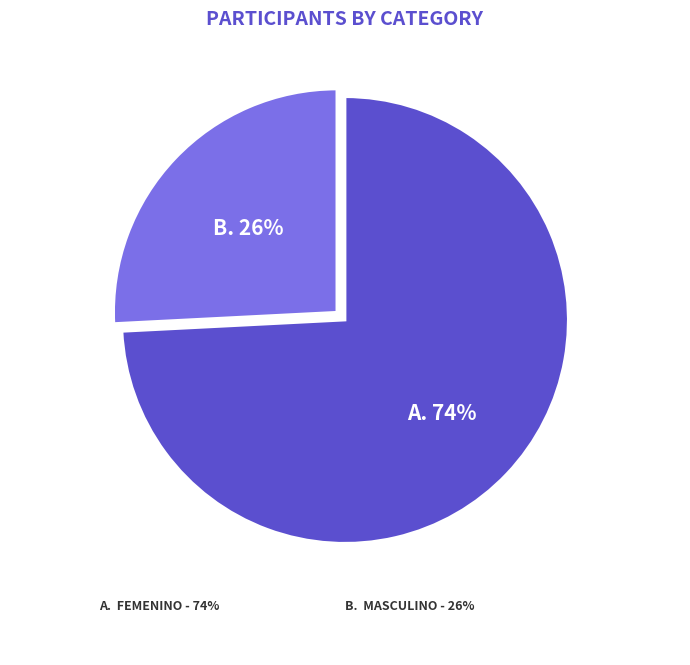

Rank the categories by value from lowest to highest.

MASCULINO, FEMENINO